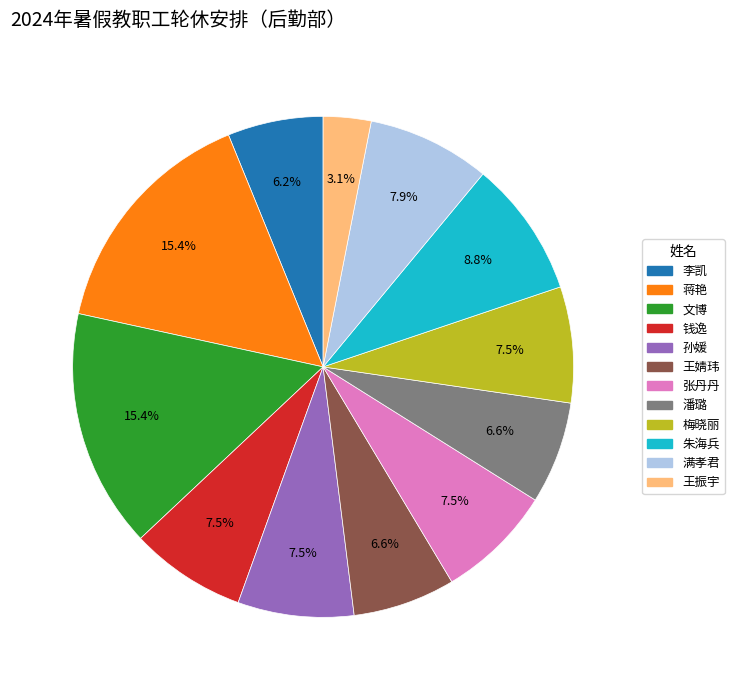

To the nearest percent, what portion does 蒋艳 represent?

15%